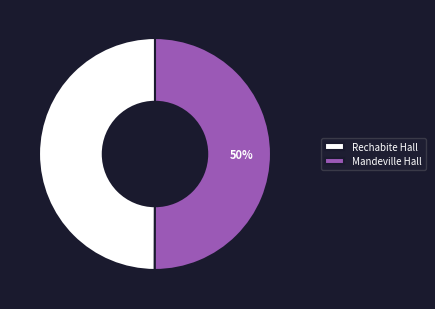

What is the ratio of the value at Rechabite Hall to the value at Mandeville Hall?

1.0